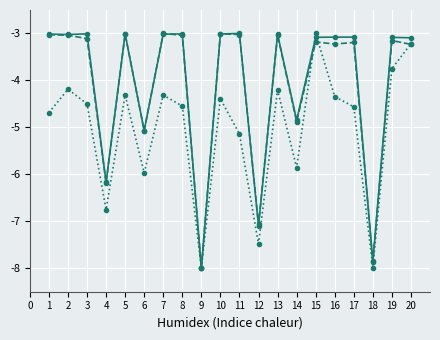

What is the greatest value displayed?

-3.0